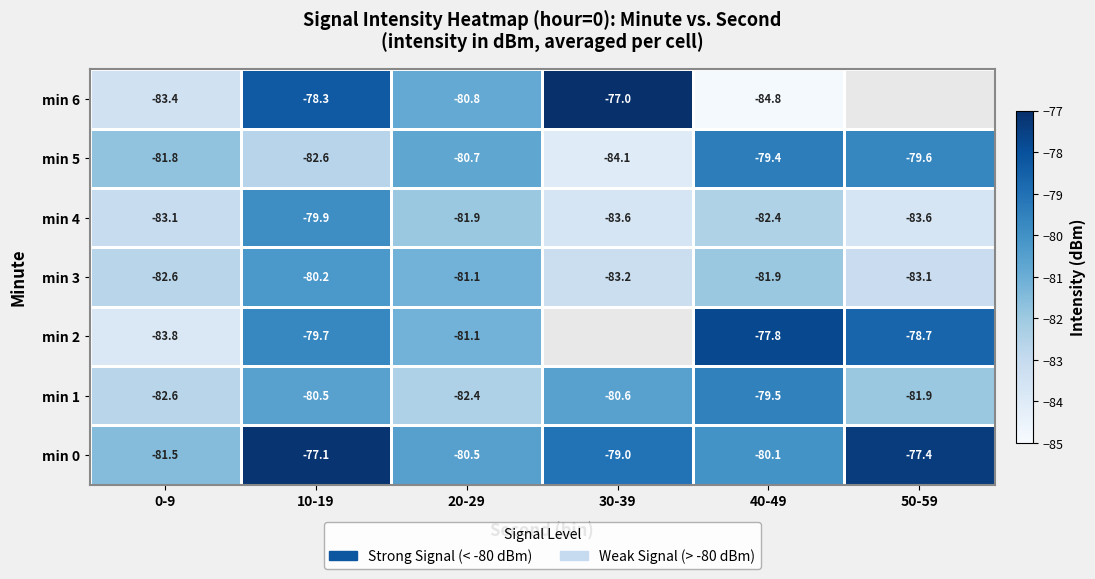

What is the minimum value shown in the chart?

-84.8